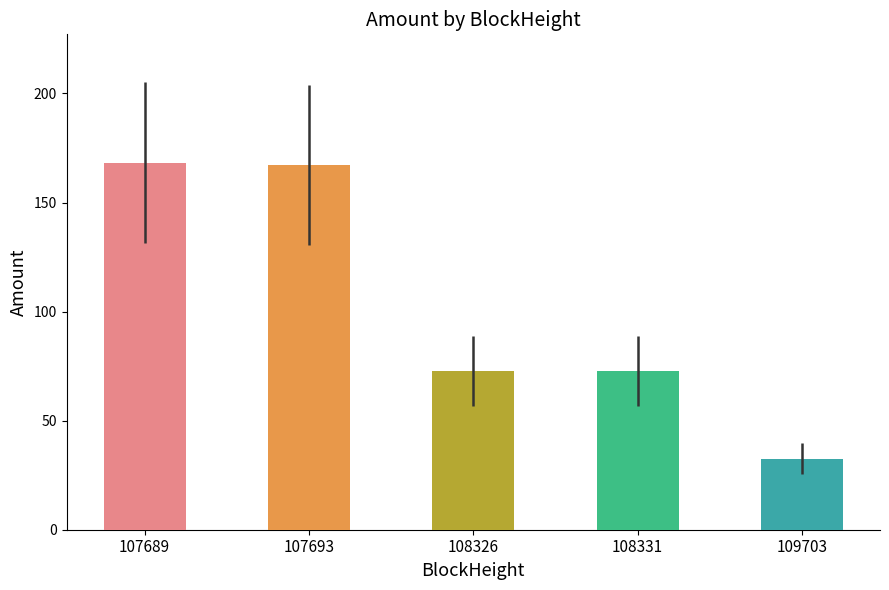

What is the sum of all values?

513.6